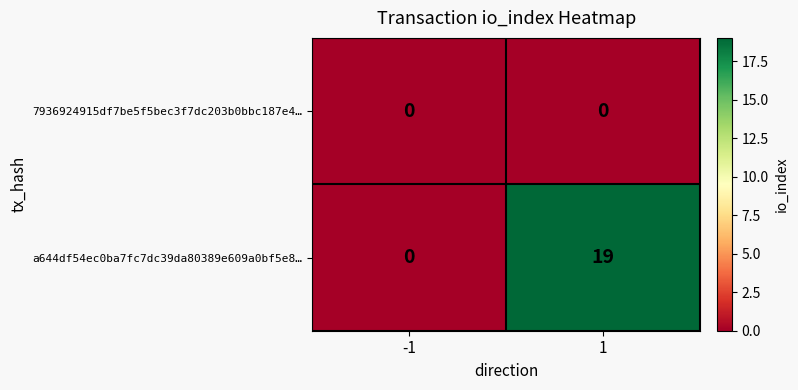

Rank the categories by a644df54ec0ba7fc7dc39da80389e609a0bf5e8… value from highest to lowest.

1, -1